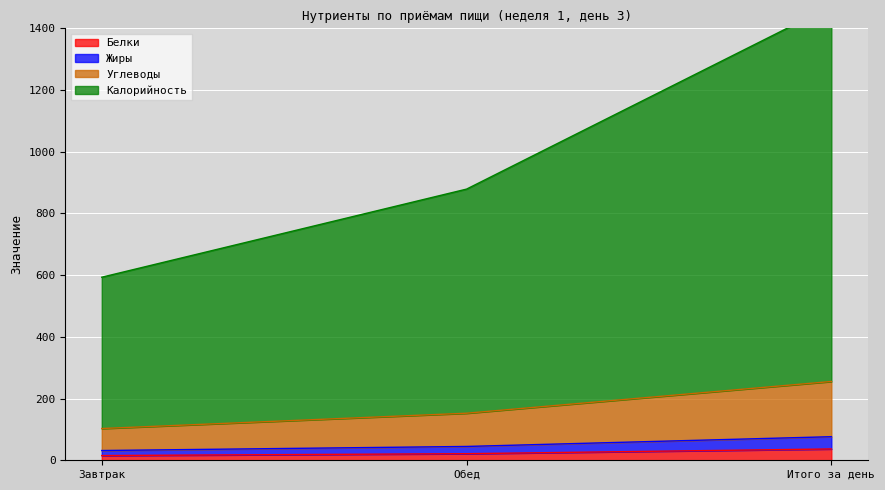

The value of Калорийность at Обед is 213.5. True or false?

False